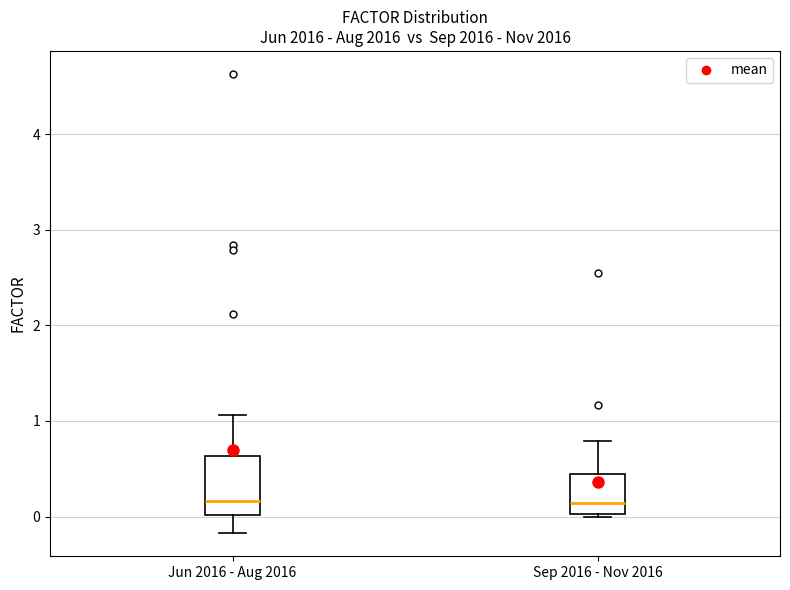

Comparing the boxes themselves (not the whiskers), which one is the tallest?

Jun 2016 - Aug 2016